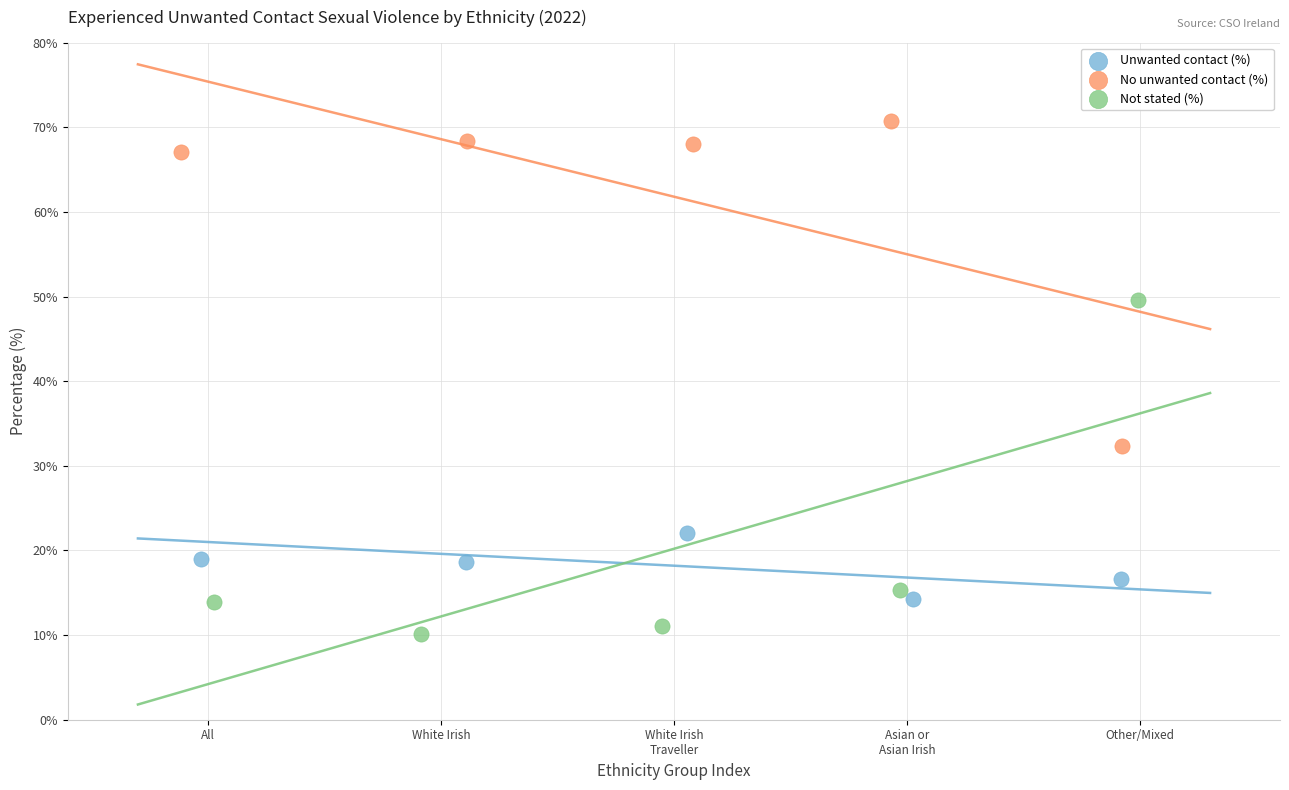

Which series reaches the maximum Y coordinate?

No unwanted contact (%)